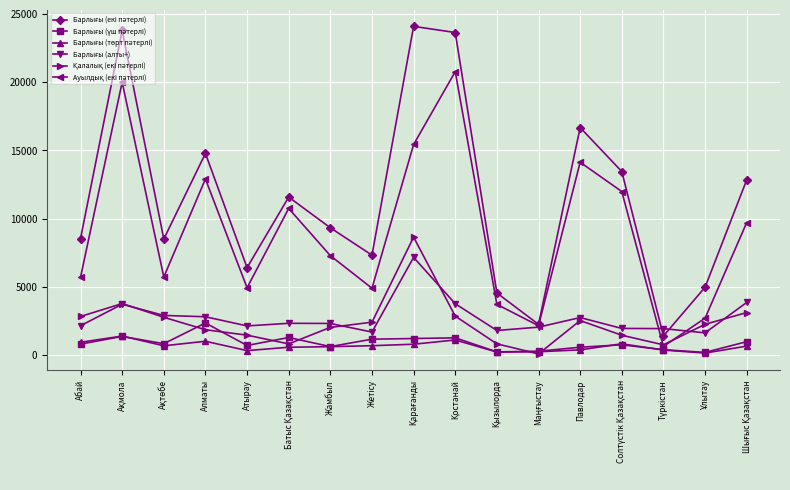

At how many categories does at least one series exceed 19630?

3